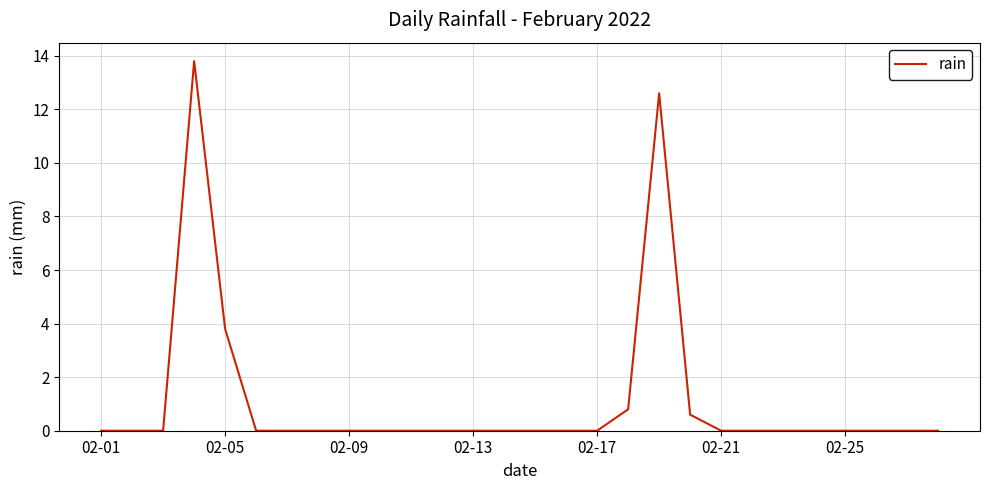

Reading right to left, what are all the values shown in this chart?

0.0	0.0	0.0	0.0	0.0	0.0	0.0	0.0	0.6	12.6	0.8	0.0	0.0	0.0	0.0	0.0	0.0	0.0	0.0	0.0	0.0	0.0	0.0	3.8	13.8	0.0	0.0	0.0